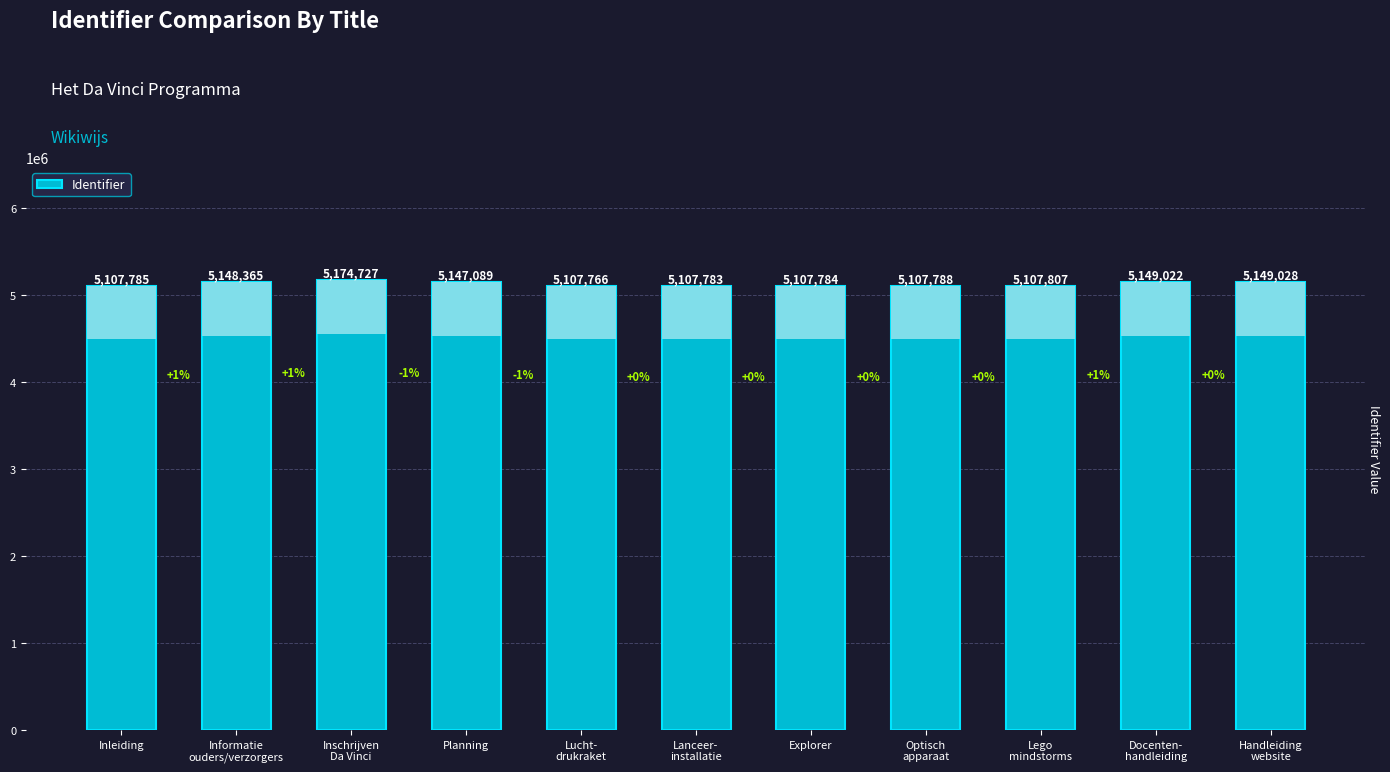

The value at Inschrijven
Da Vinci is 7706128. True or false?

False